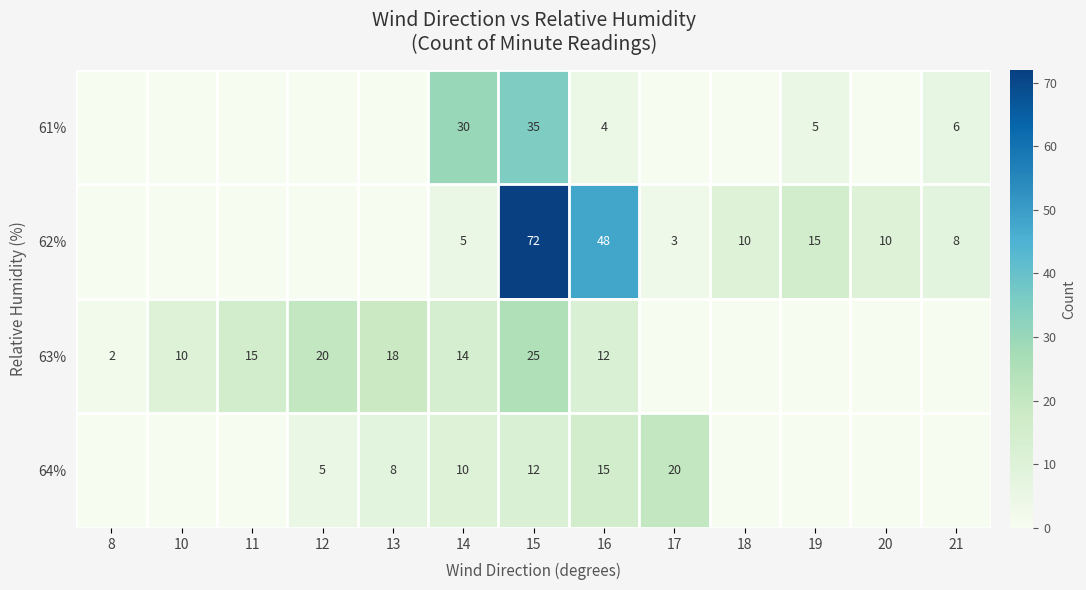

What is the sum of the 62% values at 14 and 19?

20